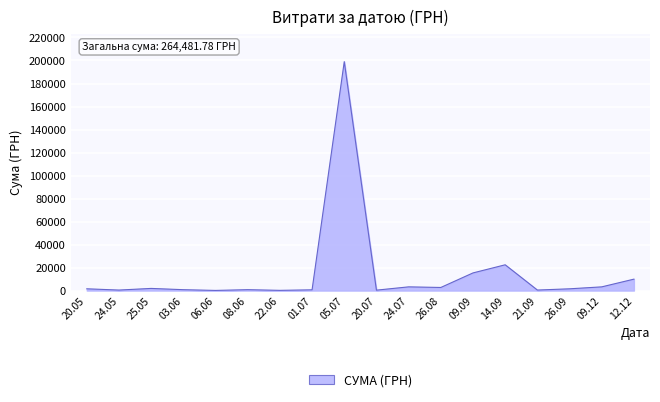

The value at 09.09 is 15339.0. True or false?

True